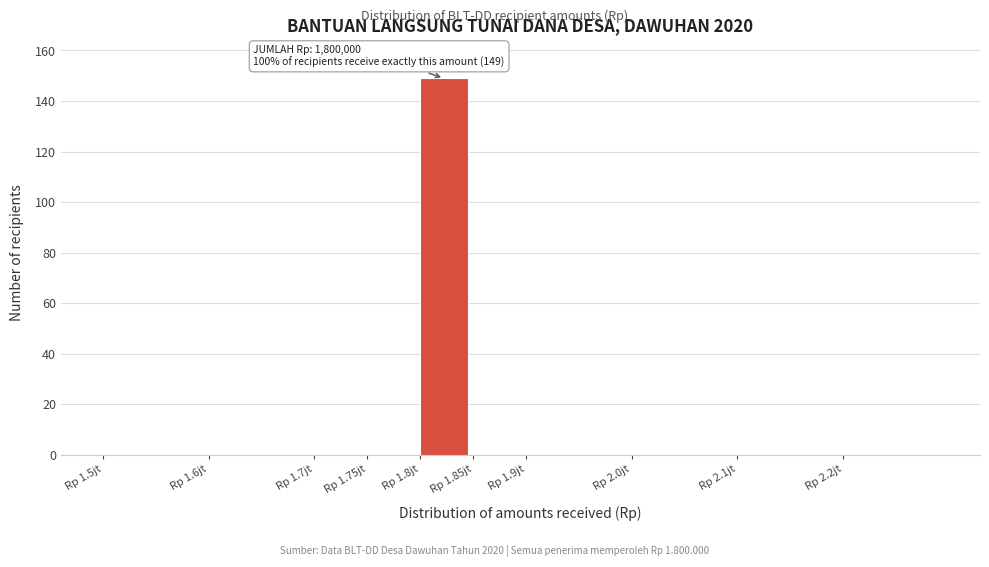

Reading left to right, list all the values displayed in this chart.

Rp 1.5jt=0	Rp 1.6jt=0	Rp 1.7jt=0	Rp 1.75jt=0	Rp 1.8jt=149	Rp 1.85jt=0	Rp 1.9jt=0	Rp 2.0jt=0	Rp 2.1jt=0	Rp 2.2jt=0